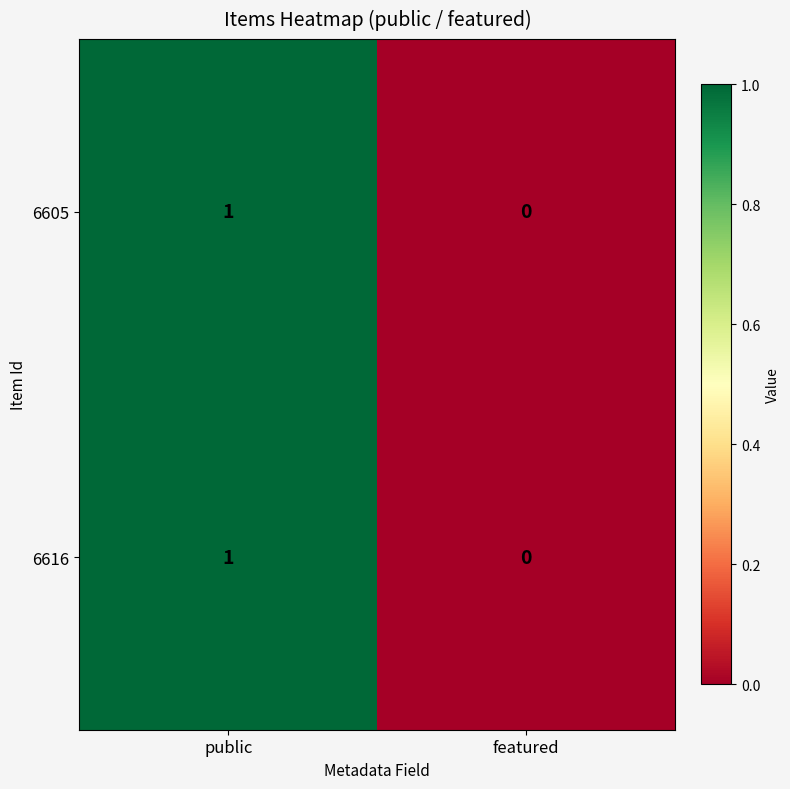

What is the total value across all series at public?

2